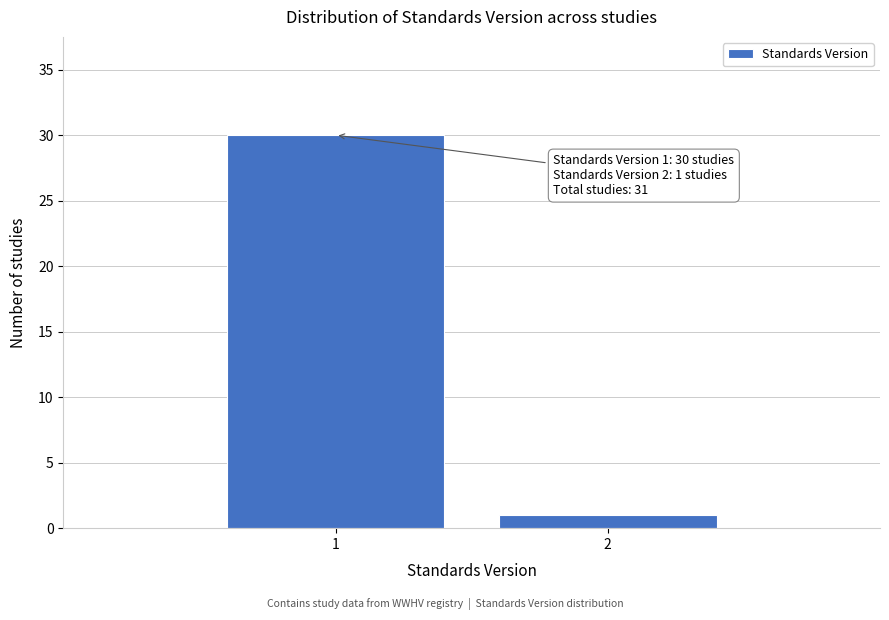

Reading right to left, what are all the values shown in this chart?

2=1	1=30